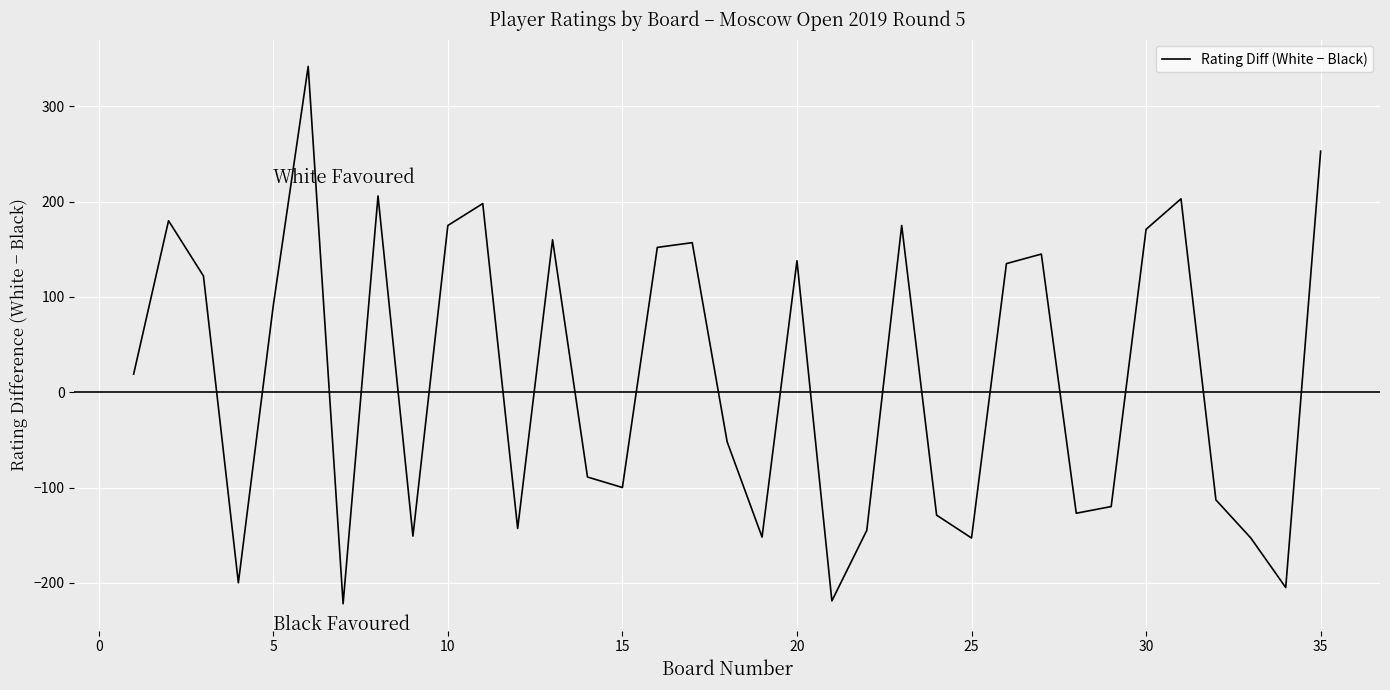

What is the difference between the maximum and minimum values?

564